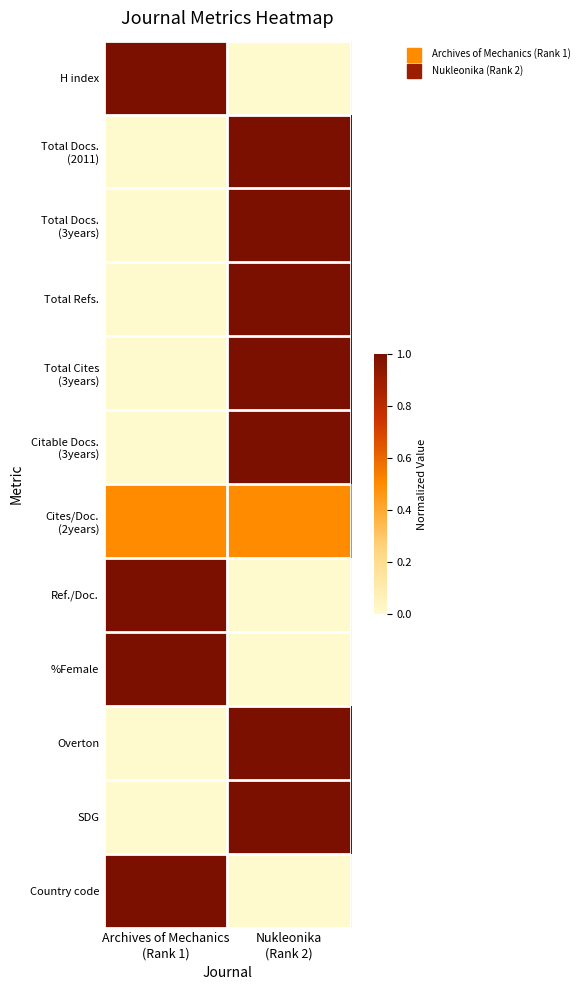

Rank the series at Archives of Mechanics (Rank 1) from lowest to highest value.

Total Docs. (2011), Total Docs. (3years), Total Refs., Total Cites (3years), Citable Docs. (3years), Overton, SDG, Cites/Doc. (2years), H index, Ref./Doc., %Female, Country code